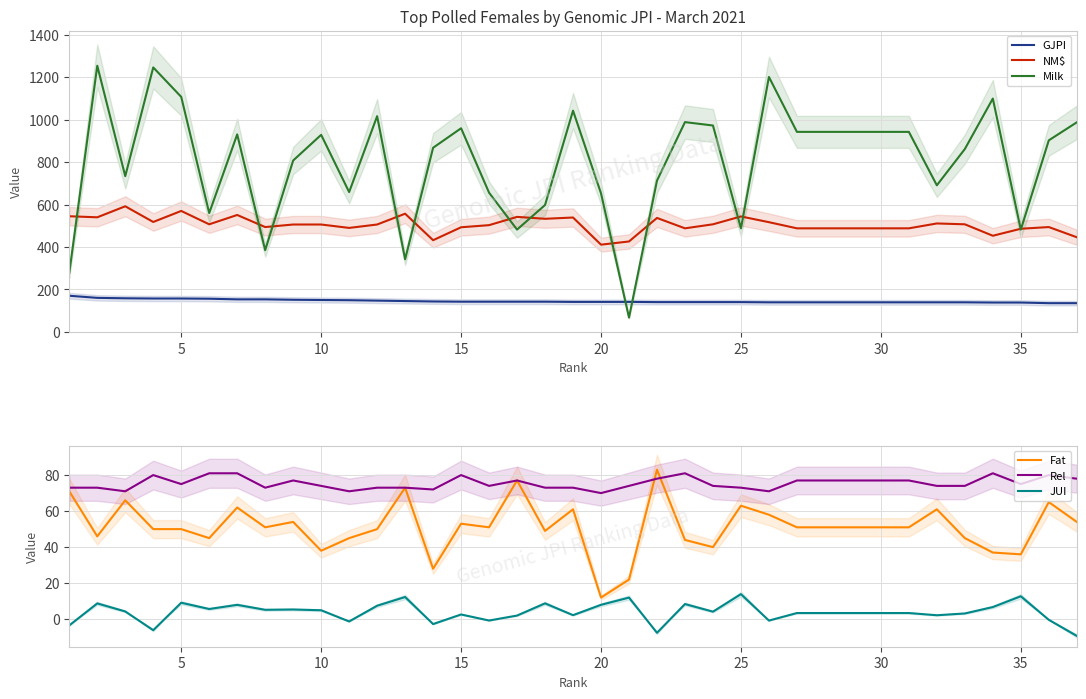

True or false: GJPI and Milk cross at least once.

True